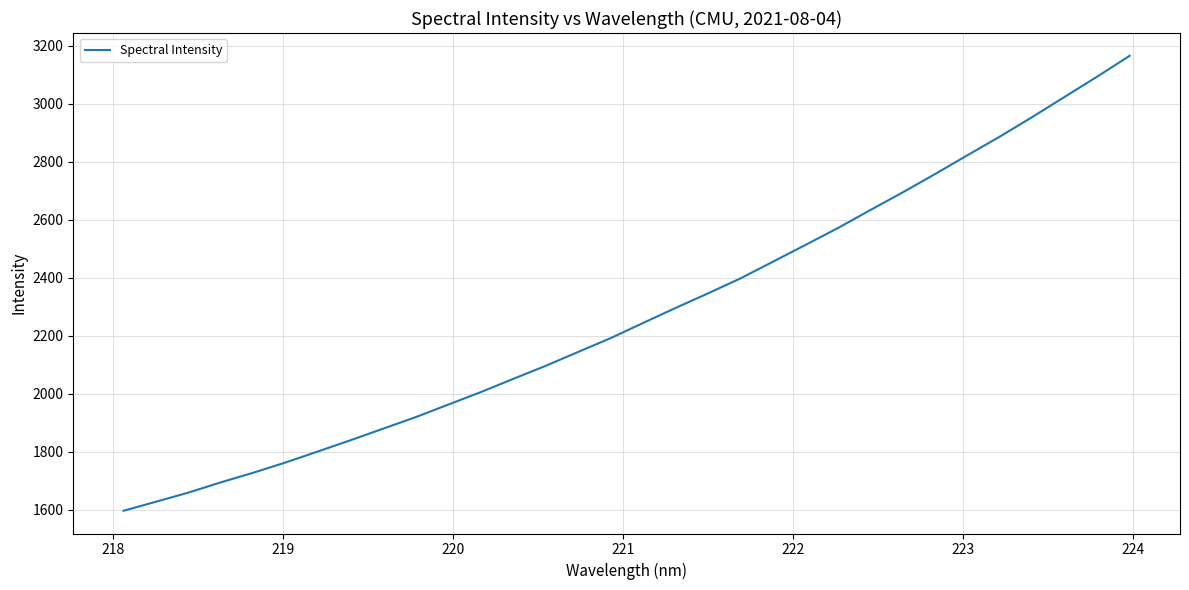

What is the minimum value shown in the chart?

1596.2